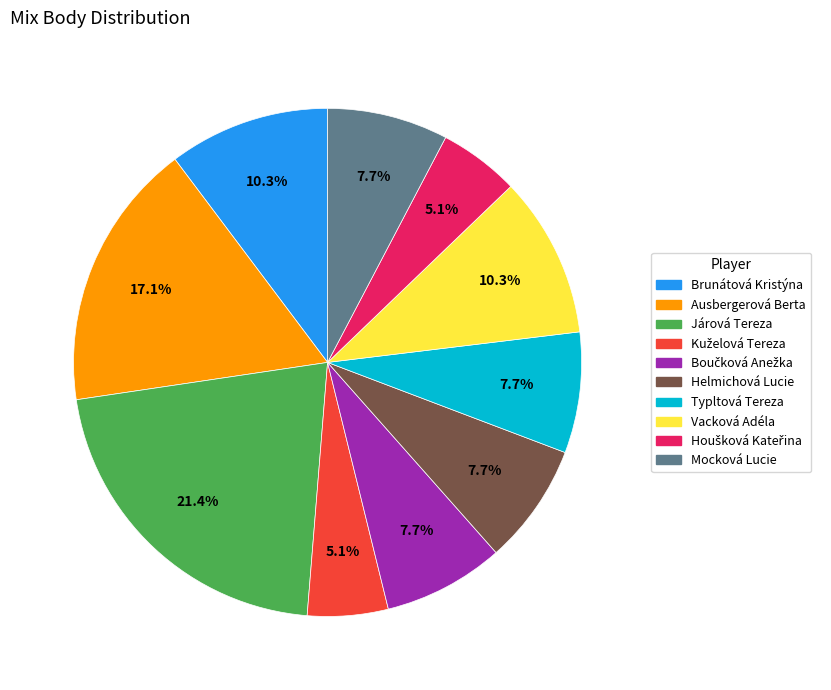

Which has a higher value, Vacková Adéla or Ausbergerová Berta?

Ausbergerová Berta